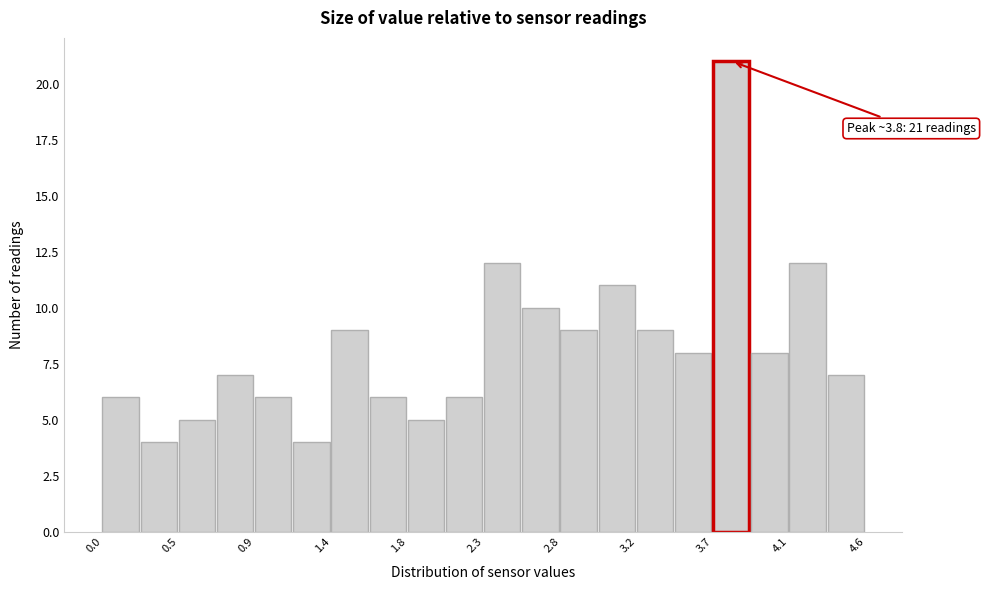

Which range on the x-axis has the tallest bar?

3.68 to 3.91